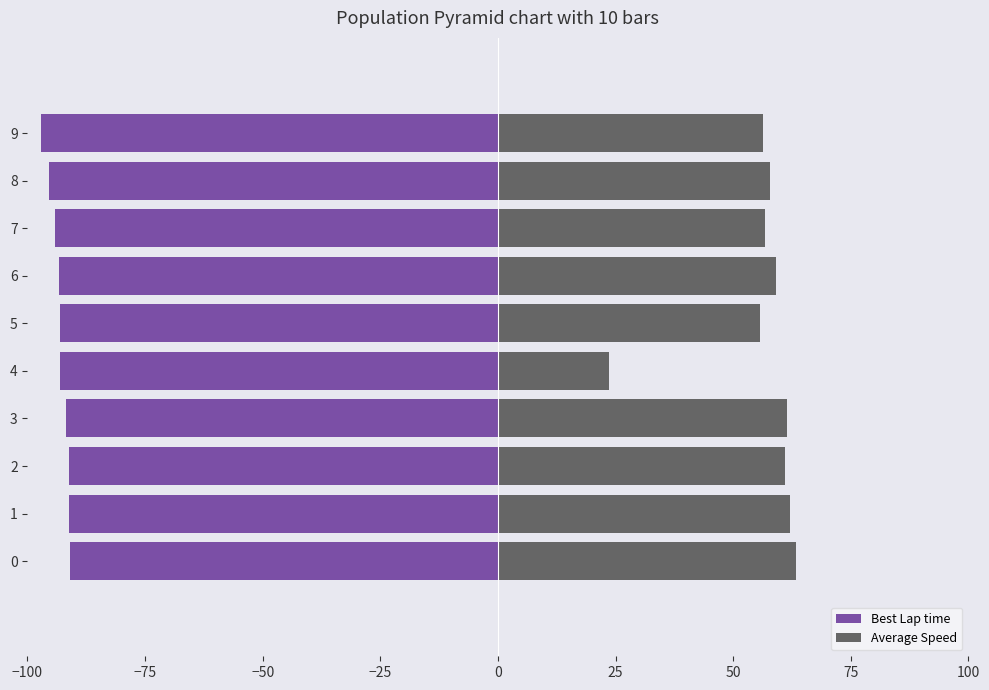

Reading left to right, extract all data points from this chart.

Best Lap time: -91.0	-91.1	-91.2	-91.7	-93.0	-93.2	-93.4	-94.2	-95.3	-97.2
Average Speed: 63.4	62.1	60.9	61.4	23.7	55.7	59.1	56.8	57.8	56.3